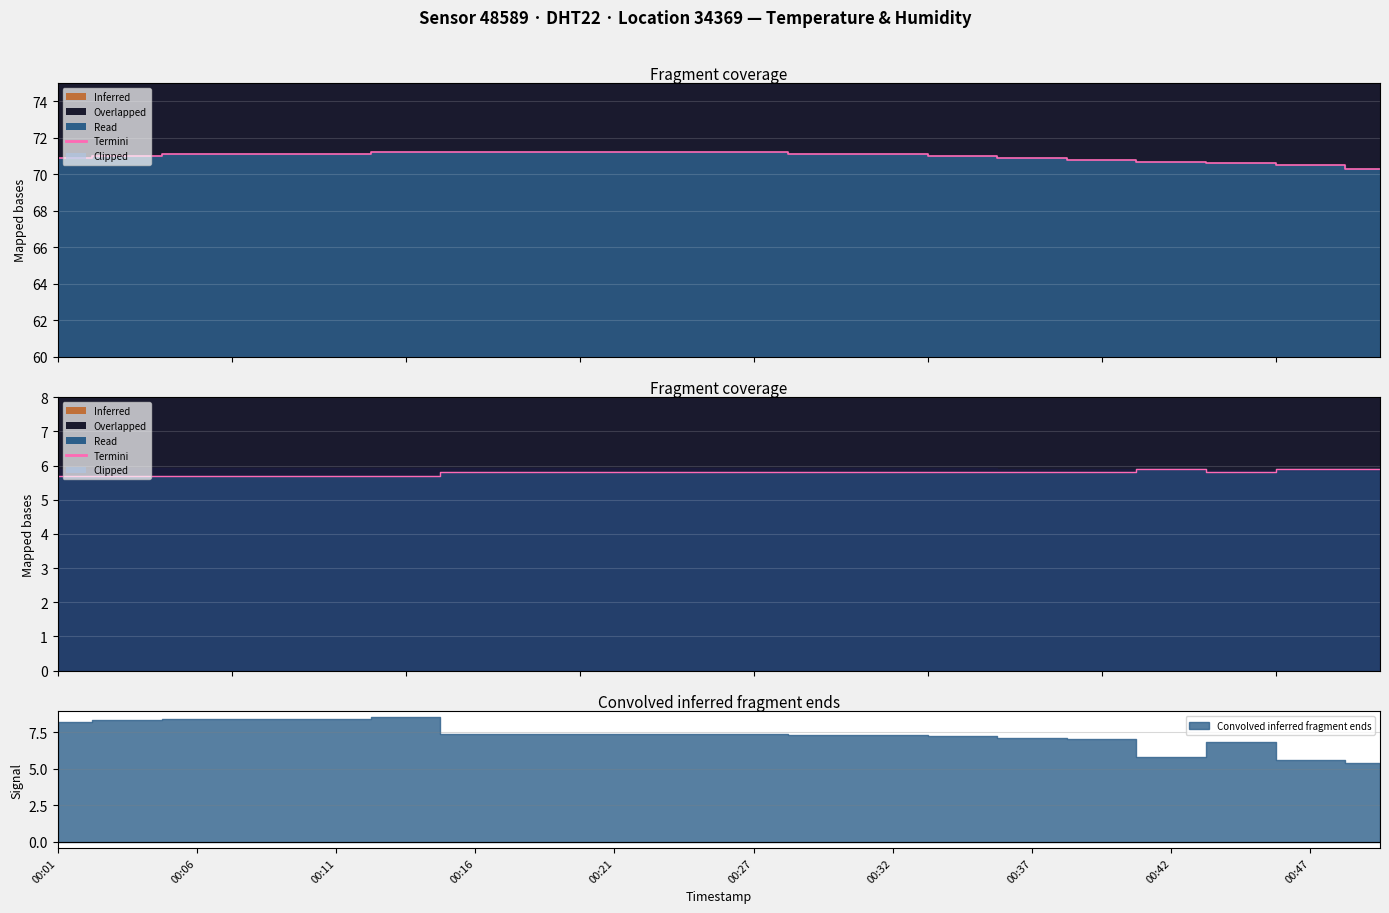

What is the sum of the values at 00:16 and 00:06?

11.4